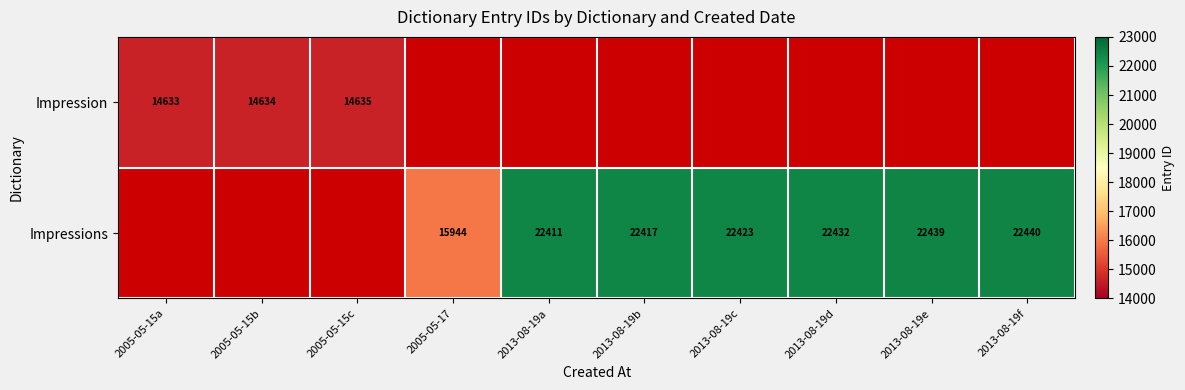

At how many categories does at least one series exceed 20070?

6